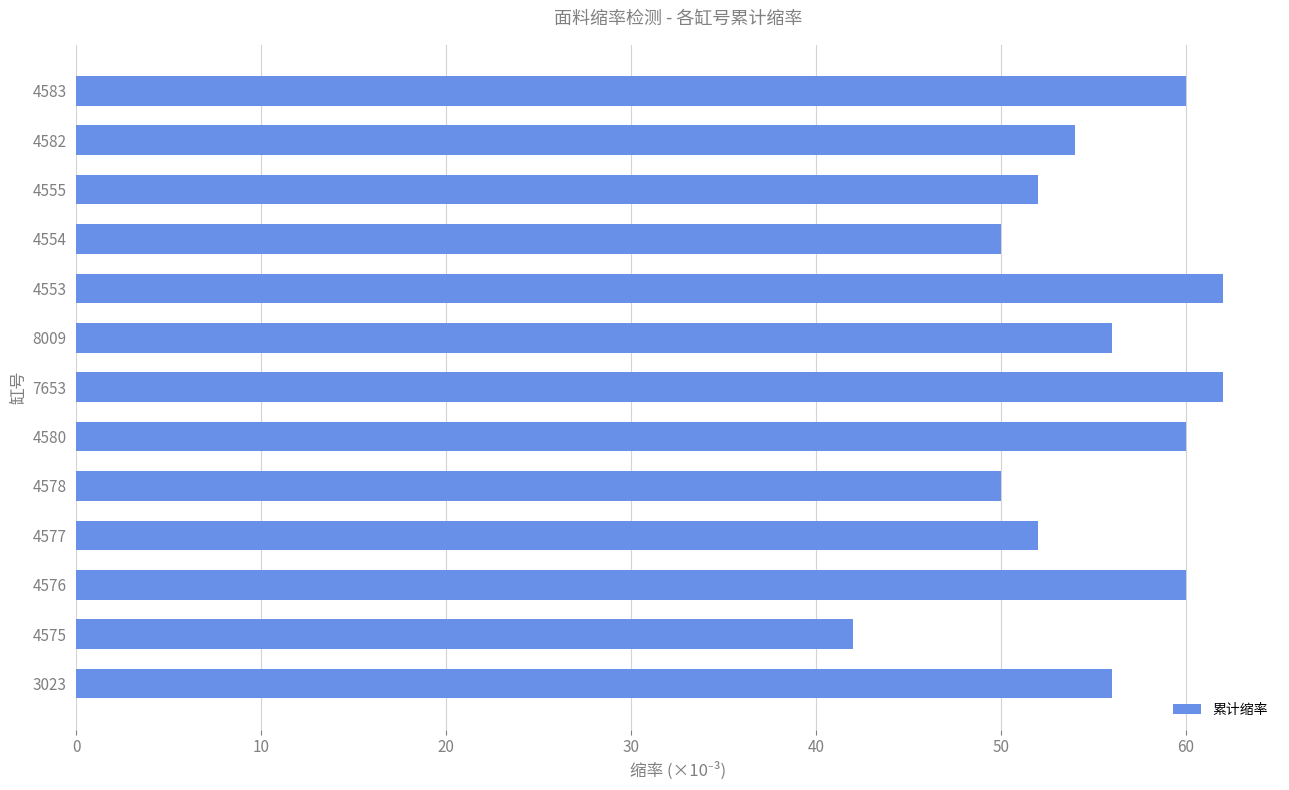

Reading bottom to top, extract all data points from this chart.

3023=56	4575=42	4576=60	4577=52	4578=50	4580=60	7653=62	8009=56	4553=62	4554=50	4555=52	4582=54	4583=60